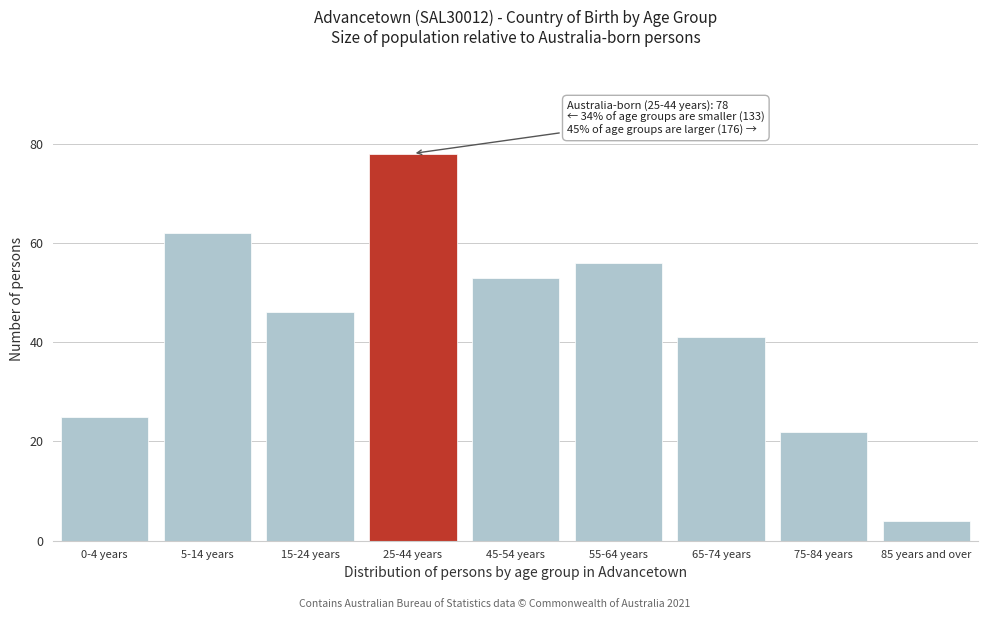

Reading left to right, extract all data points from this chart.

25	62	46	78	53	56	41	22	4